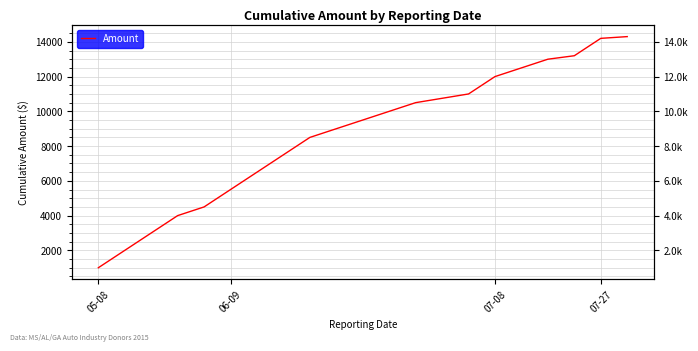

What is the greatest value displayed?

14300